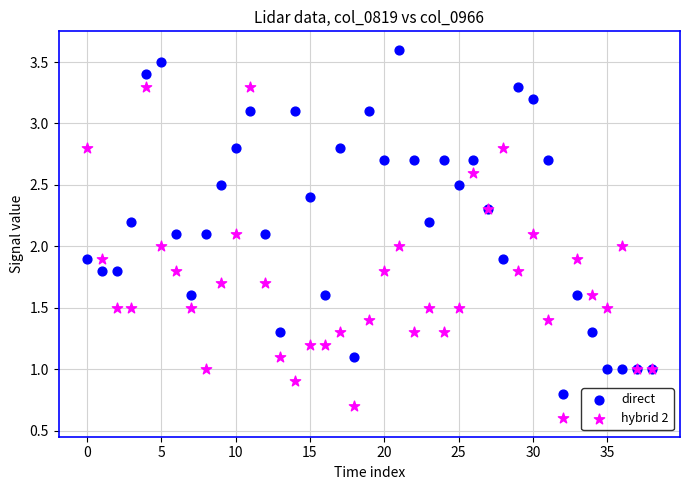

Which series reaches the maximum Y coordinate?

direct